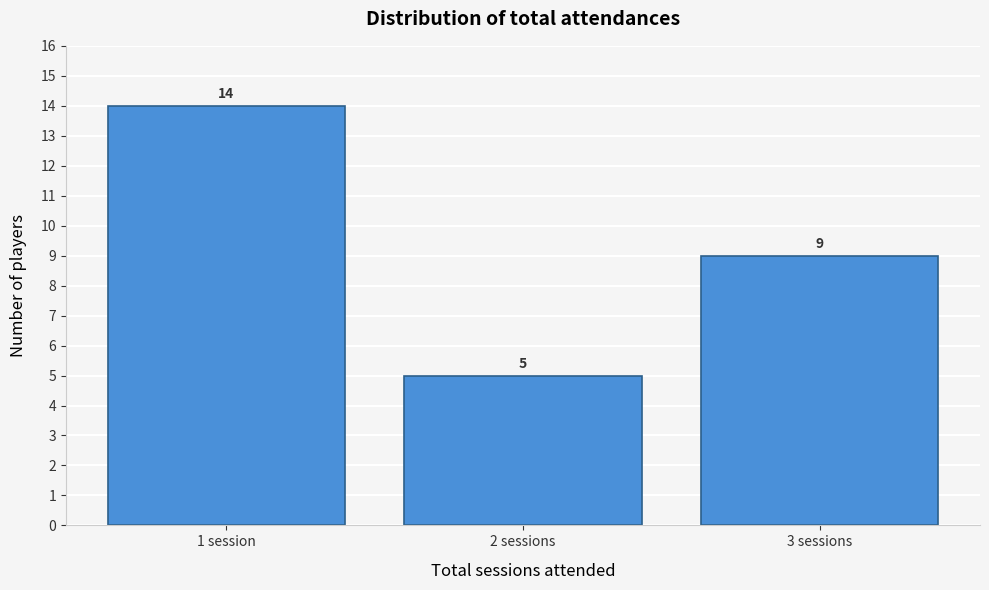

Reading right to left, what are all the values shown in this chart?

3 sessions=9	2 sessions=5	1 session=14